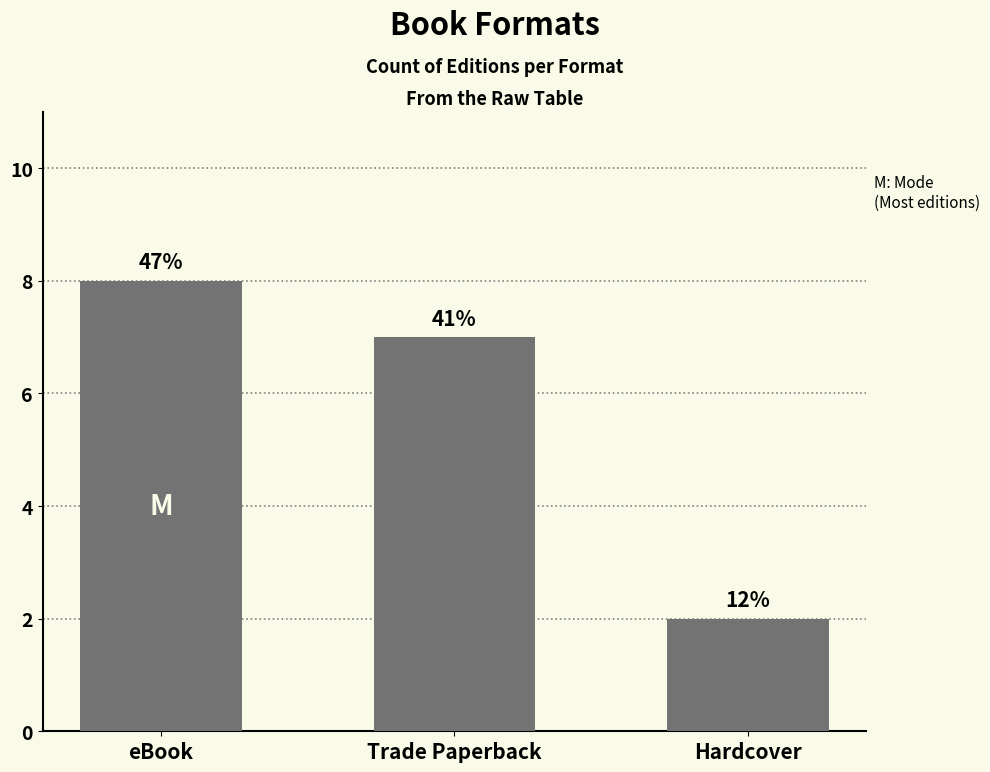

How many bars are there in total?

3